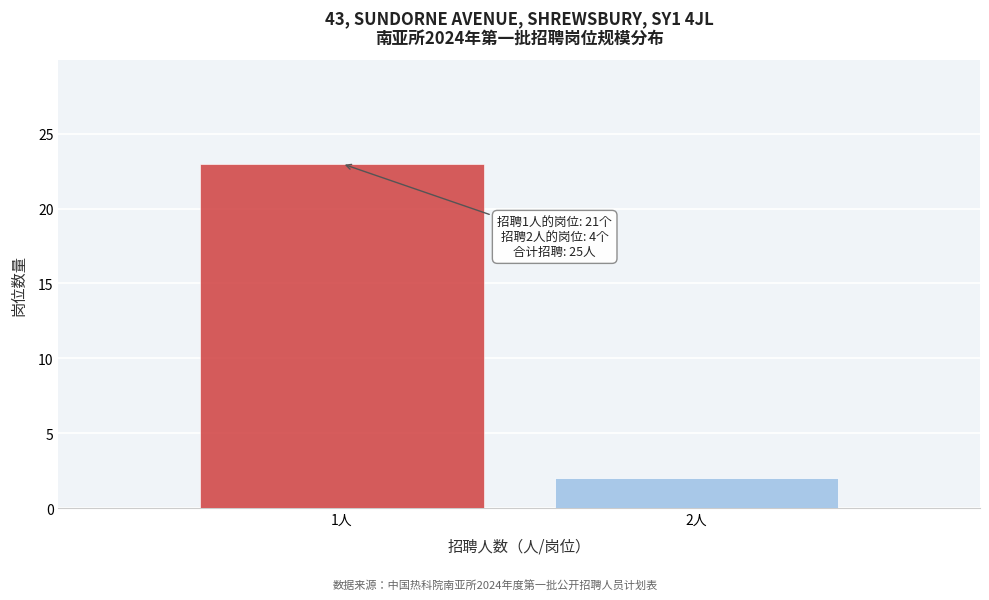

Reading left to right, list all the values displayed in this chart.

1人=23	2人=2